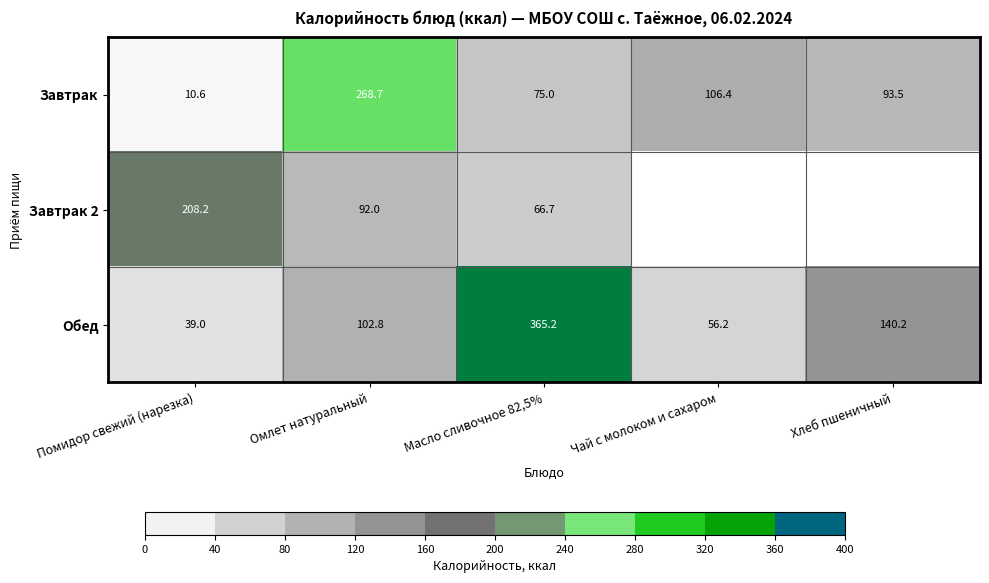

What is the total value across all series at Помидор свежий (нарезка)?

257.8